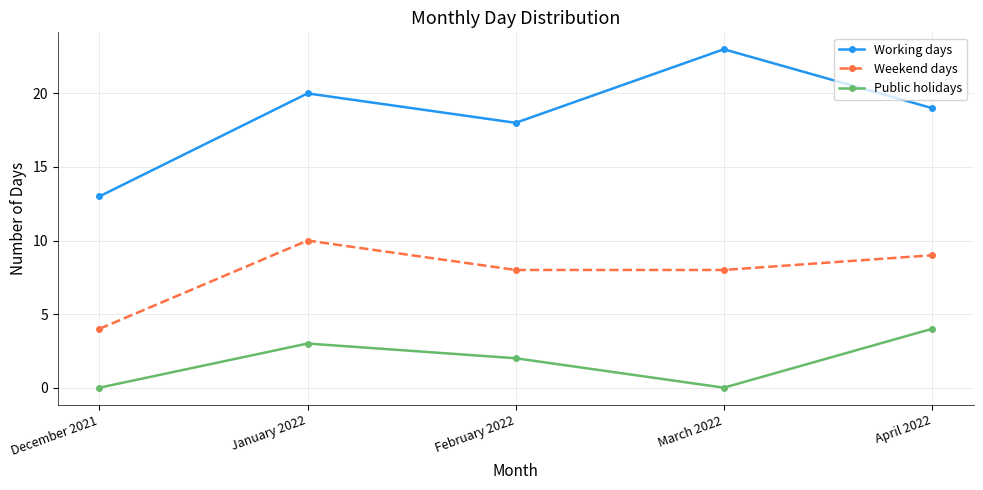

Does the chart display data point markers on the line(s)?

Yes